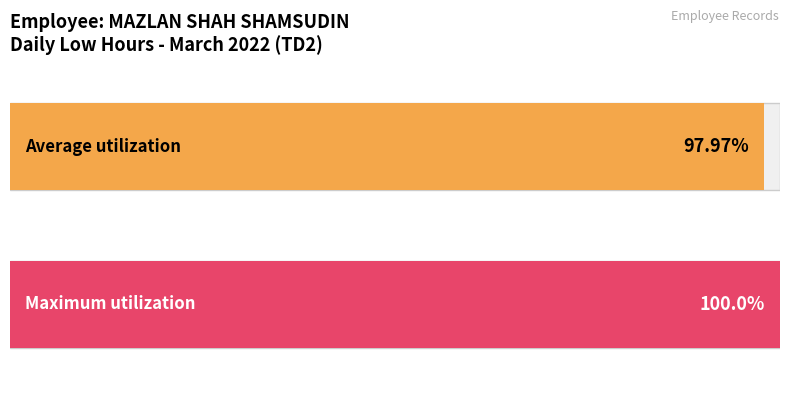

The chart shows a value of 15.5 at 25. True or false?

False